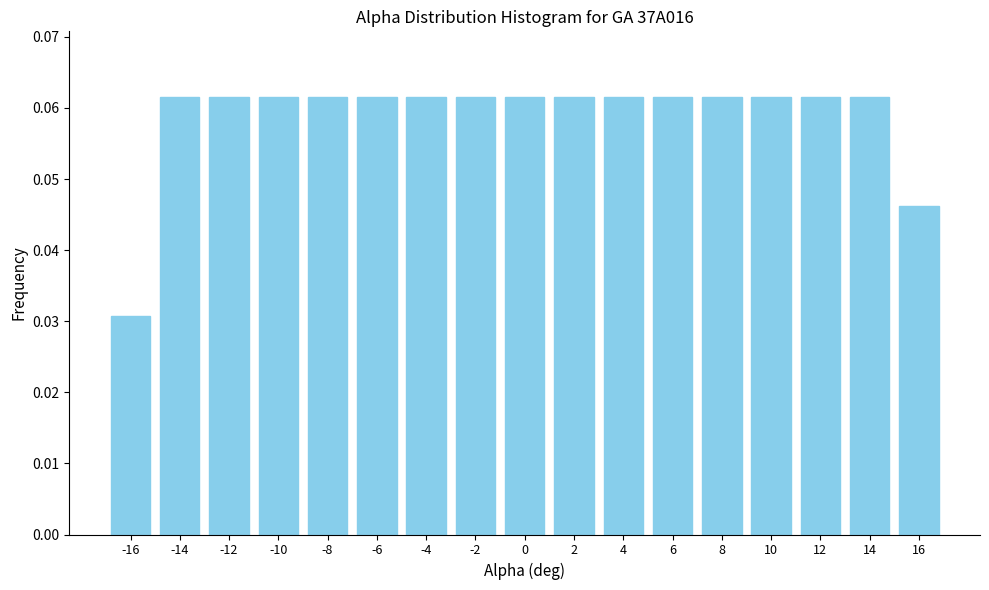

What is the sum of all values?

1.0